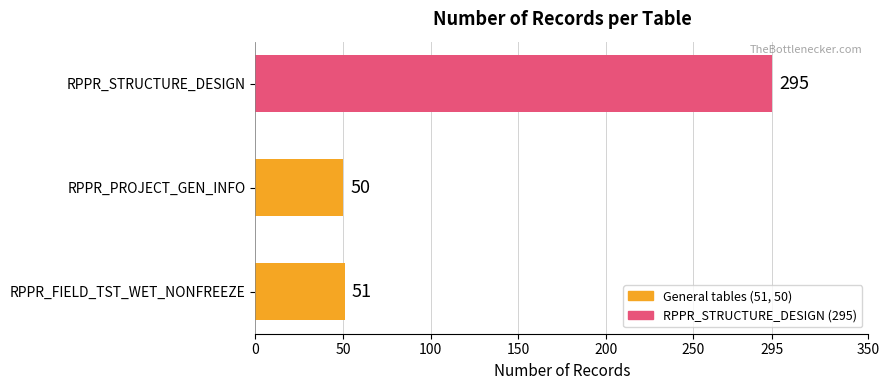

What is the difference between the second highest and minimum values?

1